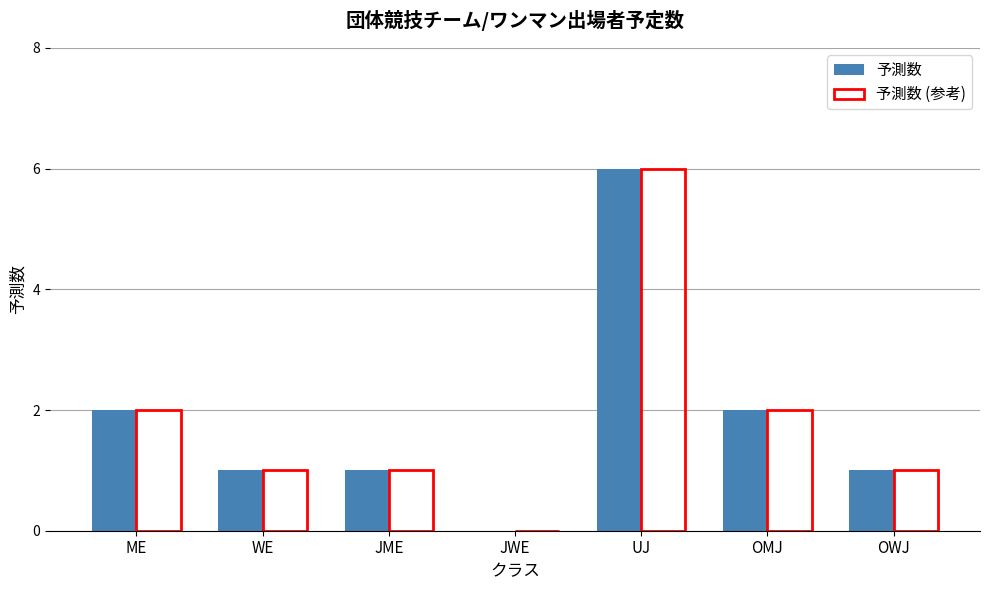

Are the bars horizontal?

No